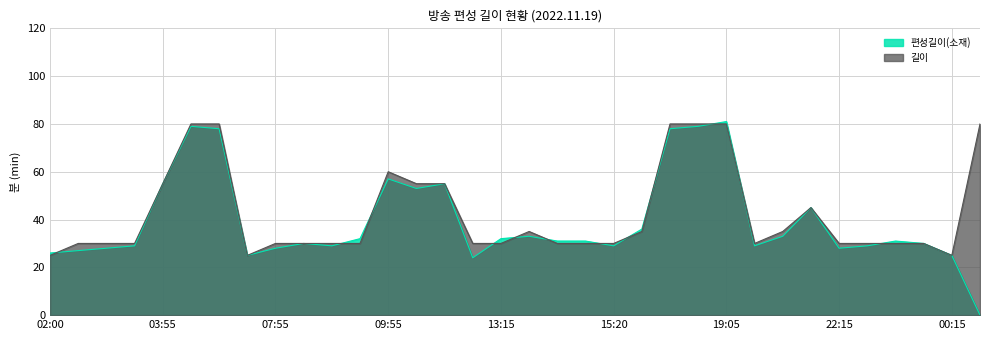

How many lines are shown in the chart?

2